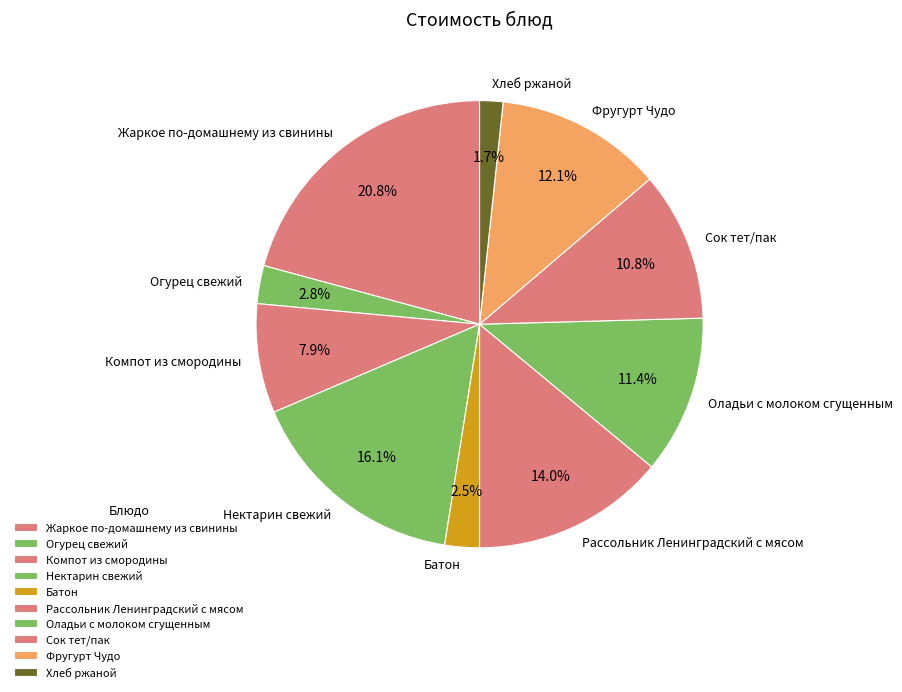

Which has a higher value, Оладьи с молоком сгущенным or Сок тет/пак?

Оладьи с молоком сгущенным